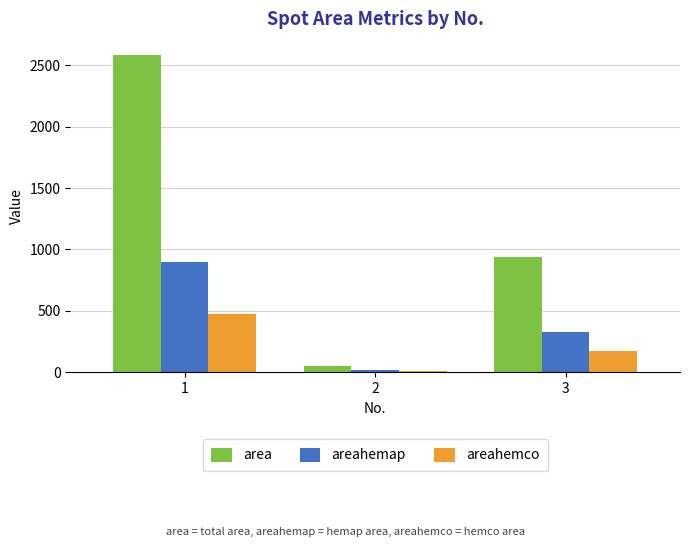

At which label is areahemap closest to 457?

3